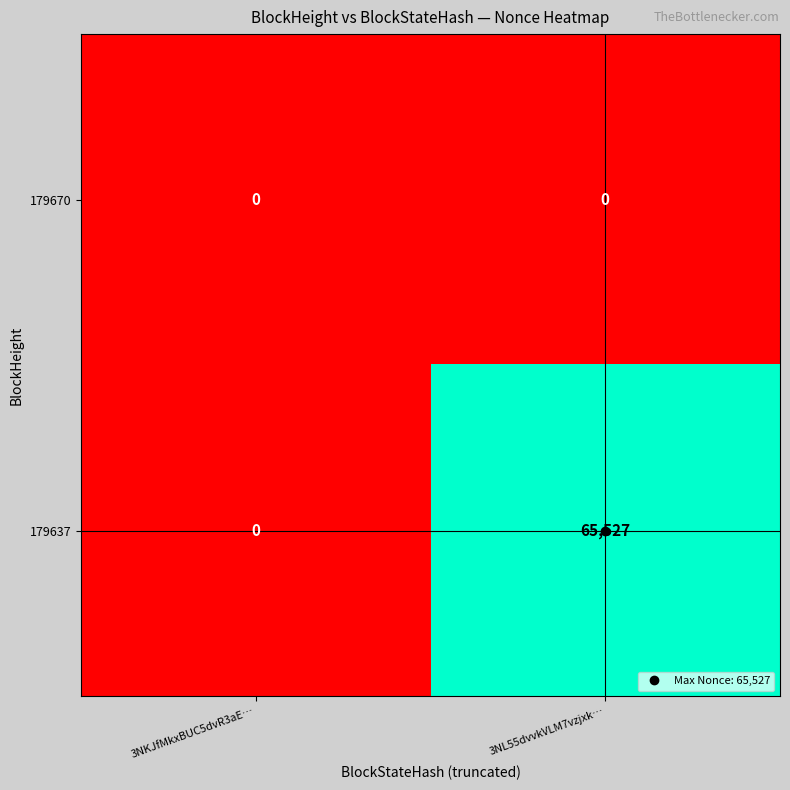

List the series in order of their overall mean, highest first.

179637, 179670